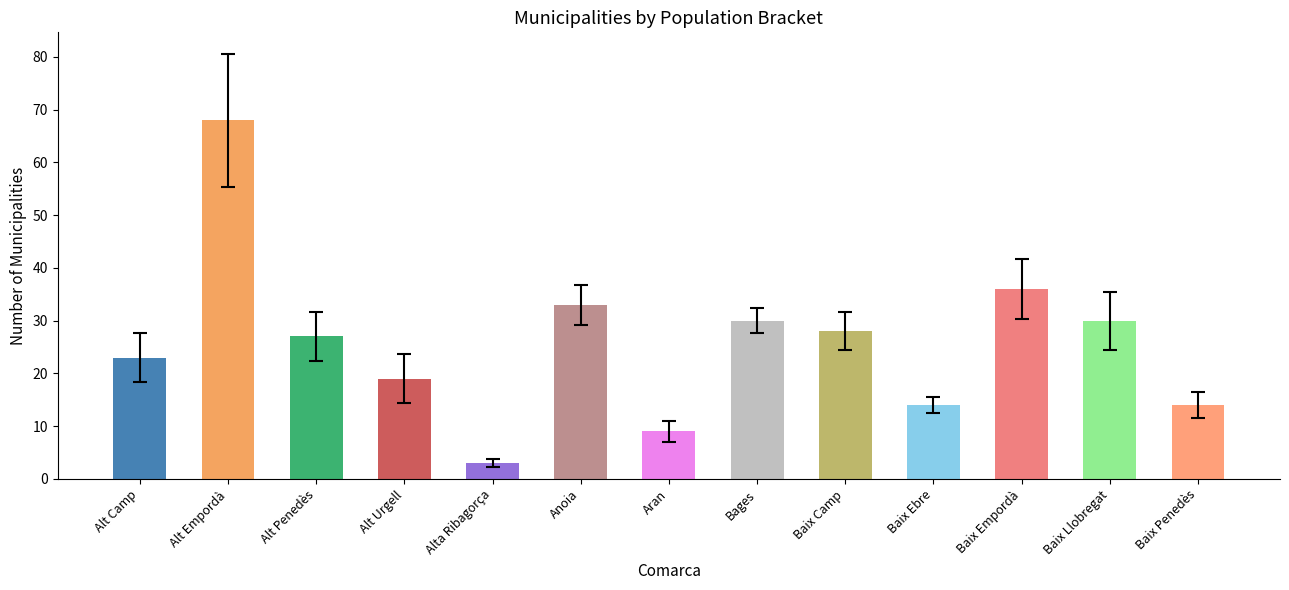

Which has a higher value, Baix Ebre or Alt Camp?

Alt Camp